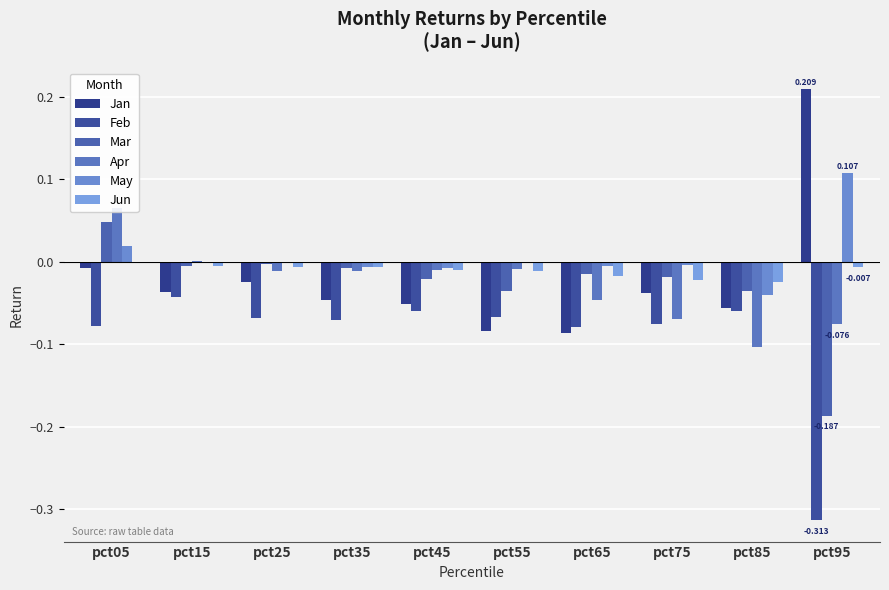

What is the difference between the second highest and minimum values in the Apr series?

0.1